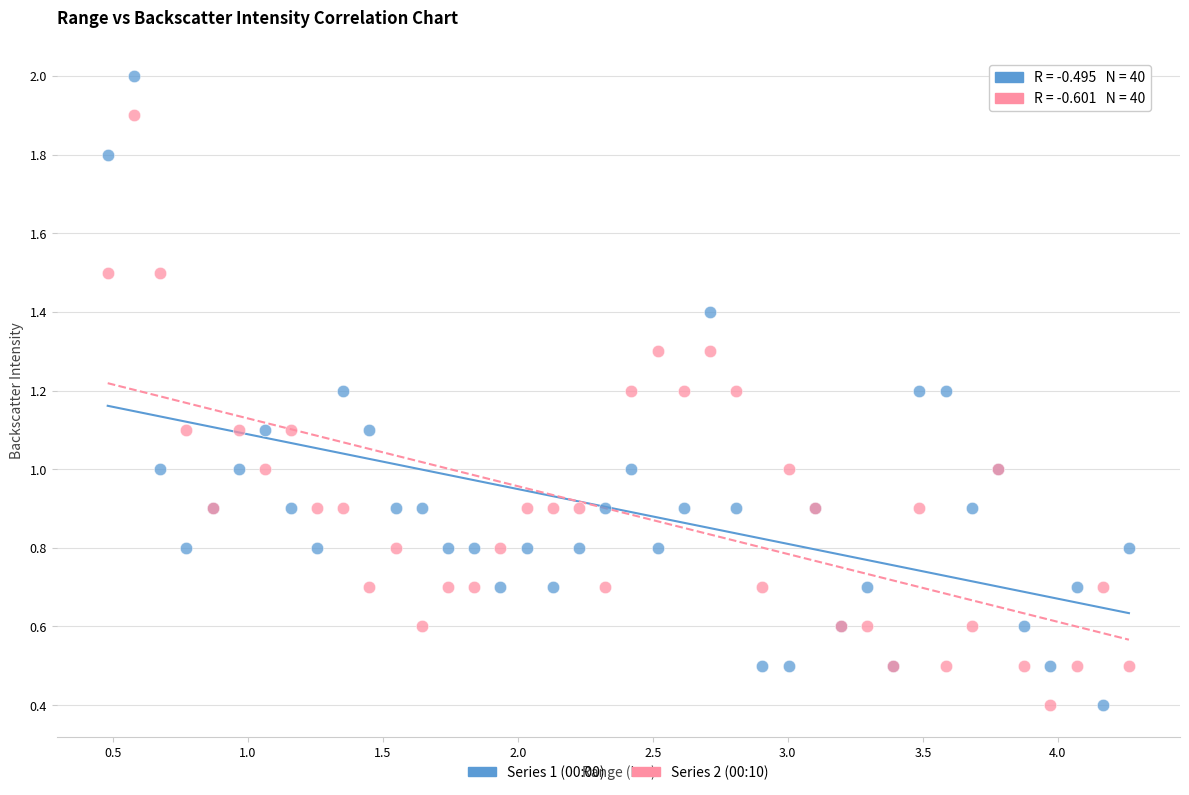

Which series has the largest Y range (max minus min)?

Series 1 (00:00)